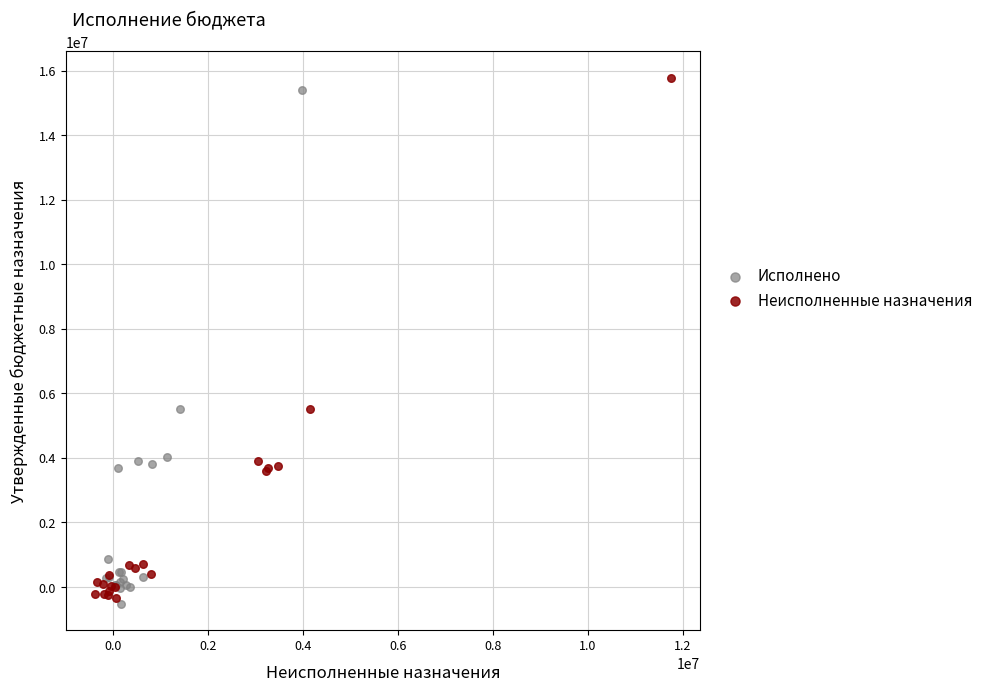

Which series contains the highest Y value?

Неисполненные назначения